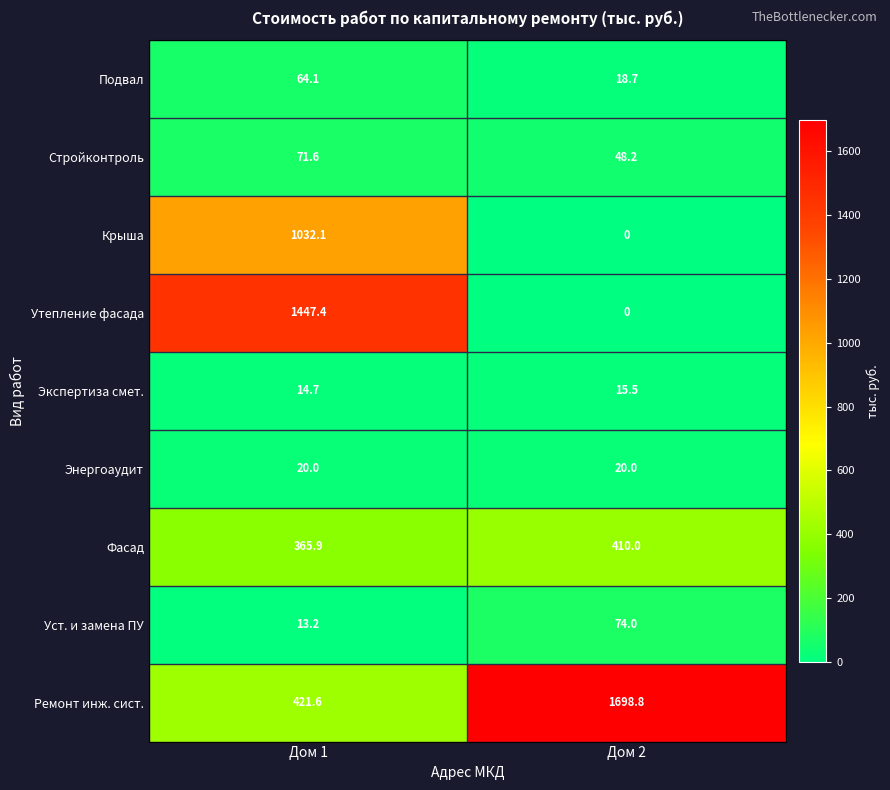

At how many categories does at least one series exceed 754?

2